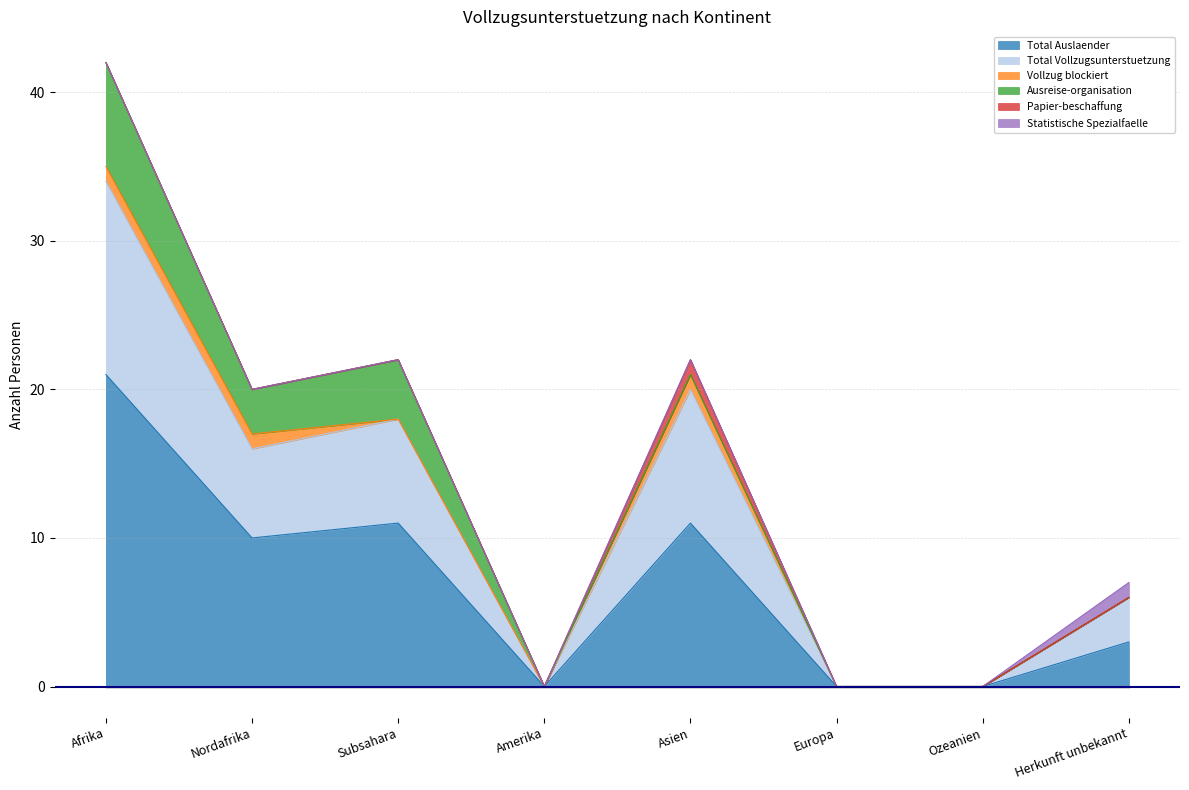

The Total Auslaender series shows 11 at Subsahara. True or false?

True